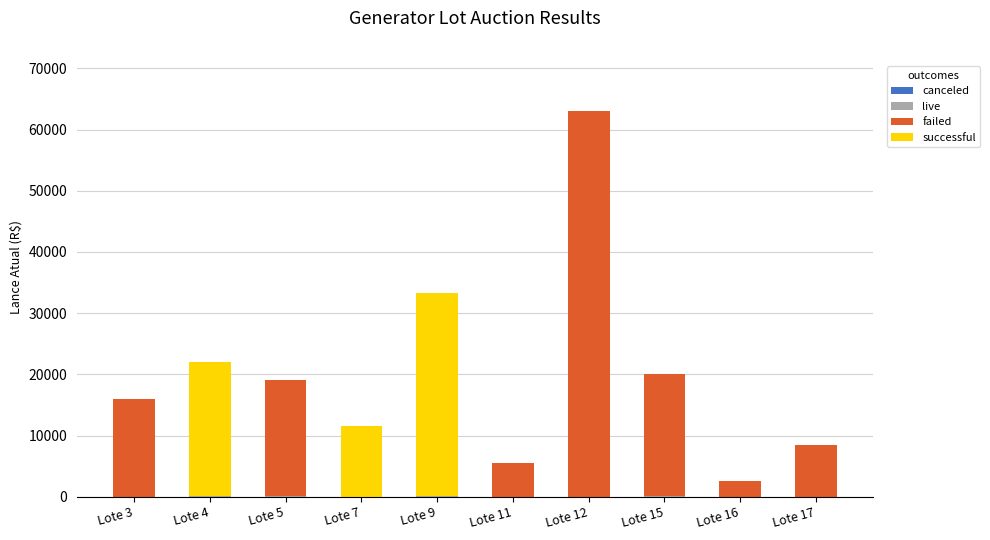

At which category is the sum across all series the highest?

Lote 12